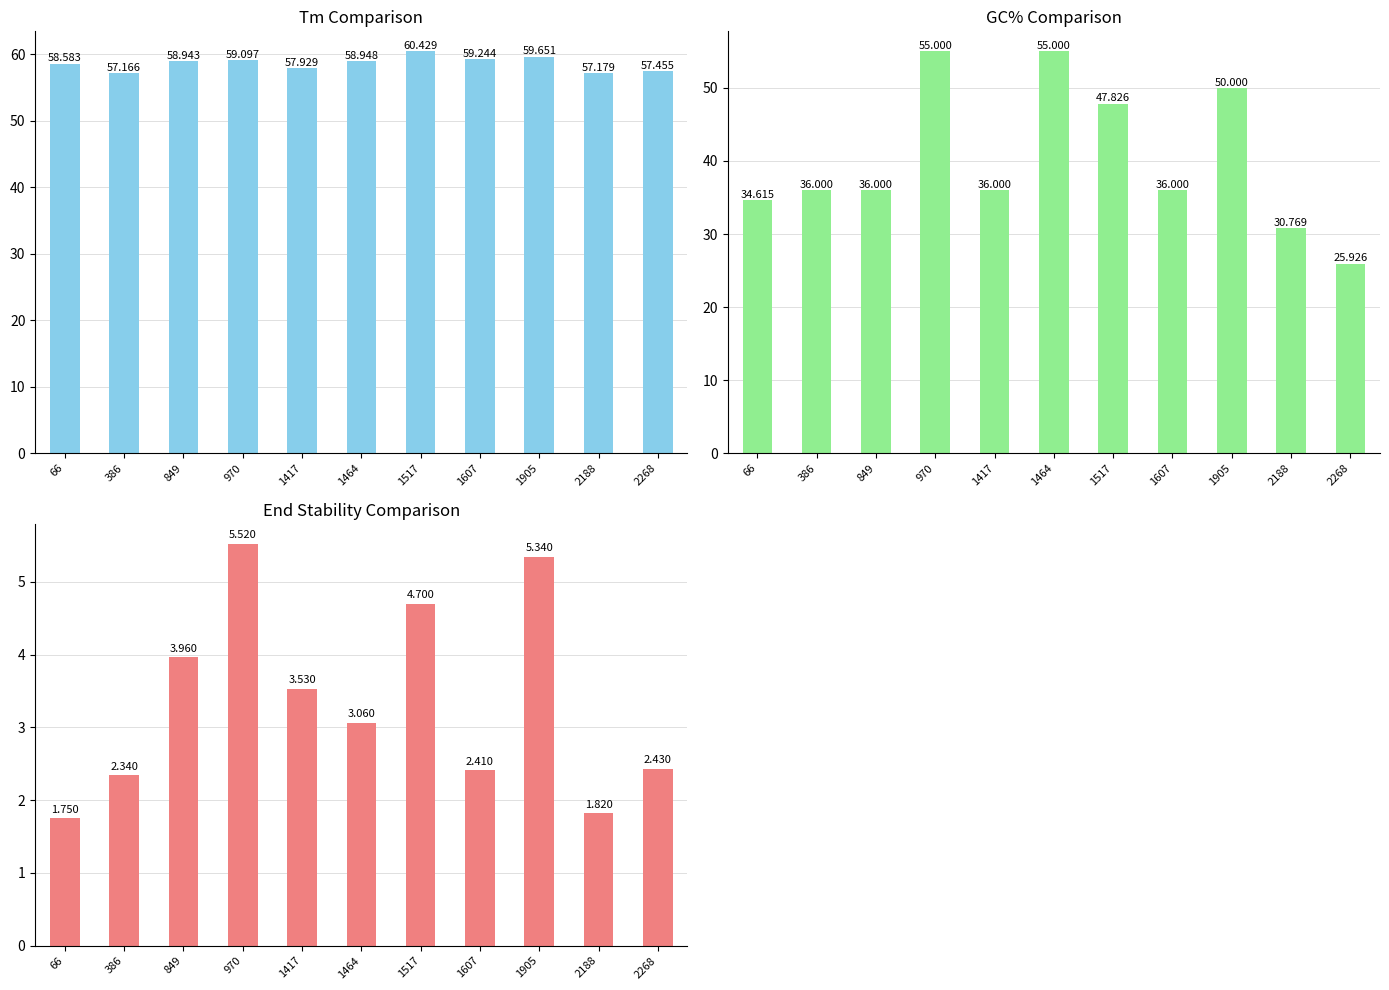

Which category has the highest value across all series?

1517